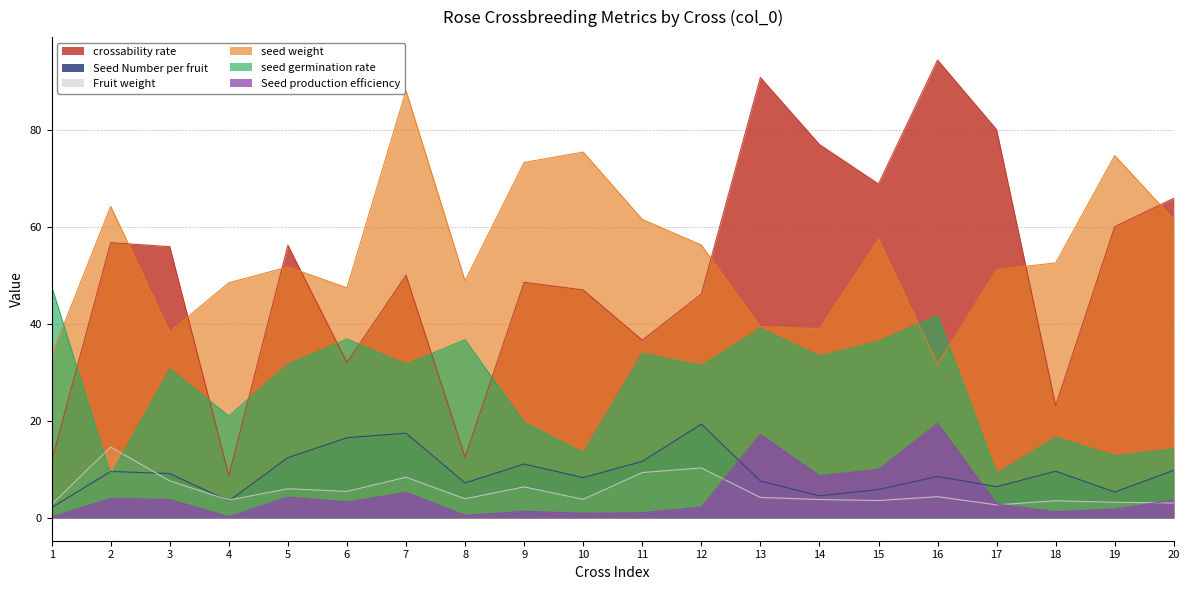

Reading right to left, what are all the values shown in this chart?

crossability rate: 20=65.9	19=60.0	18=23.1	17=80.0	16=94.4	15=68.8	14=76.9	13=90.7	12=46.1	11=36.6	10=47.0	9=48.5	8=12.5	7=50.0	6=32.0	5=56.2	4=8.7	3=55.9	2=56.7	1=11.7
Seed Number per fruit: 20=9.8	19=5.3	18=9.6	17=6.4	16=8.5	15=5.8	14=4.5	13=7.6	12=19.3	11=11.6	10=8.3	9=11.1	8=7.2	7=17.4	6=16.5	5=12.4	4=3.5	3=9.1	2=9.6	1=2.1
Fruit weight: 20=3.1	19=3.2	18=3.5	17=2.7	16=4.3	15=3.6	14=3.8	13=4.2	12=10.3	11=9.3	10=3.8	9=6.4	8=3.9	7=8.4	6=5.5	5=6.0	4=3.6	3=7.6	2=14.6	1=2.8
seed weight: 20=61.5	19=74.7	18=52.5	17=51.2	16=31.7	15=57.4	14=39.0	13=39.4	12=56.2	11=61.5	10=75.4	9=73.2	8=48.9	7=88.1	6=47.4	5=51.7	4=48.4	3=38.3	2=64.2	1=33.5
seed germination rate: 20=14.2	19=12.8	18=16.6	17=9.1	16=41.7	15=36.4	14=33.4	13=39.1	12=31.4	11=33.9	10=13.4	9=19.7	8=36.7	7=31.7	6=36.8	5=31.7	4=21.0	3=30.7	2=8.8	1=47.7
Seed production efficiency: 20=3.7	19=1.8	18=1.3	17=2.9	16=19.5	15=10.0	14=8.7	13=17.2	12=2.2	11=1.0	10=1.0	9=1.3	8=0.5	7=5.2	6=3.3	5=4.3	4=0.2	3=3.8	2=4.0	1=0.2